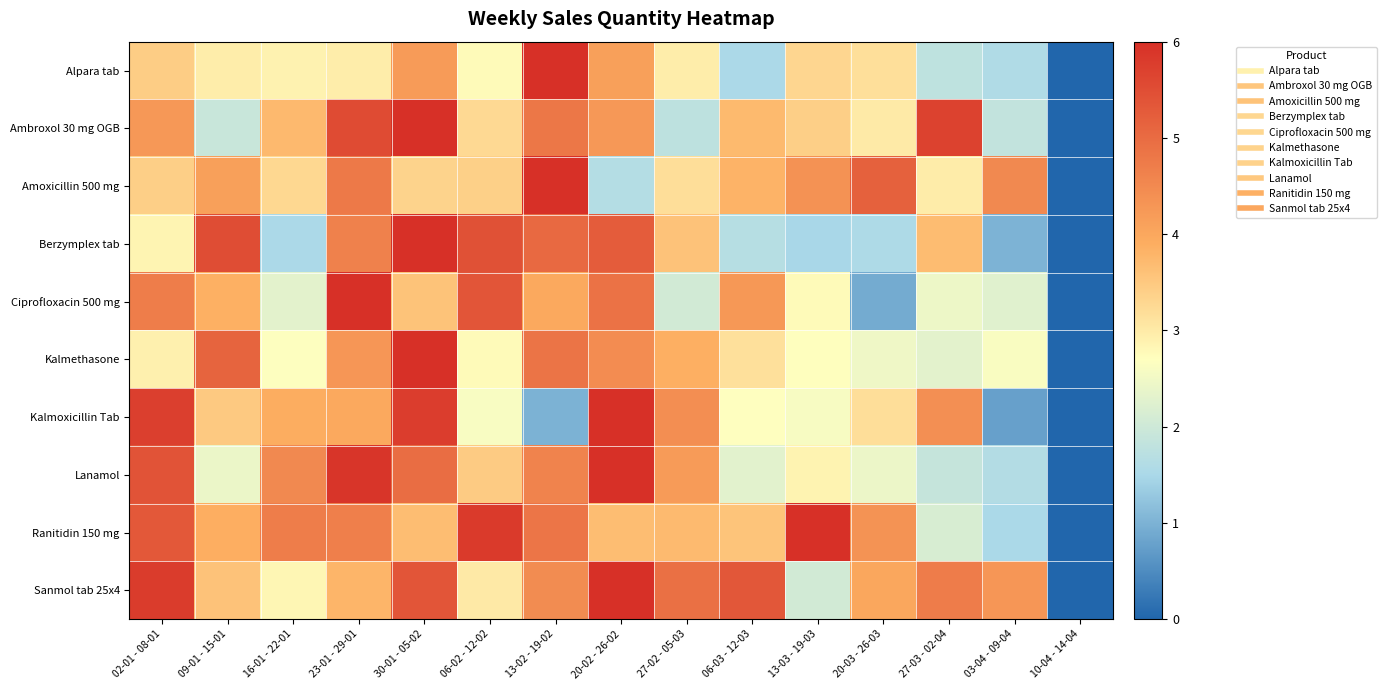

Which has a higher value, 27-02 - 05-03 or 13-02 - 19-02?

13-02 - 19-02